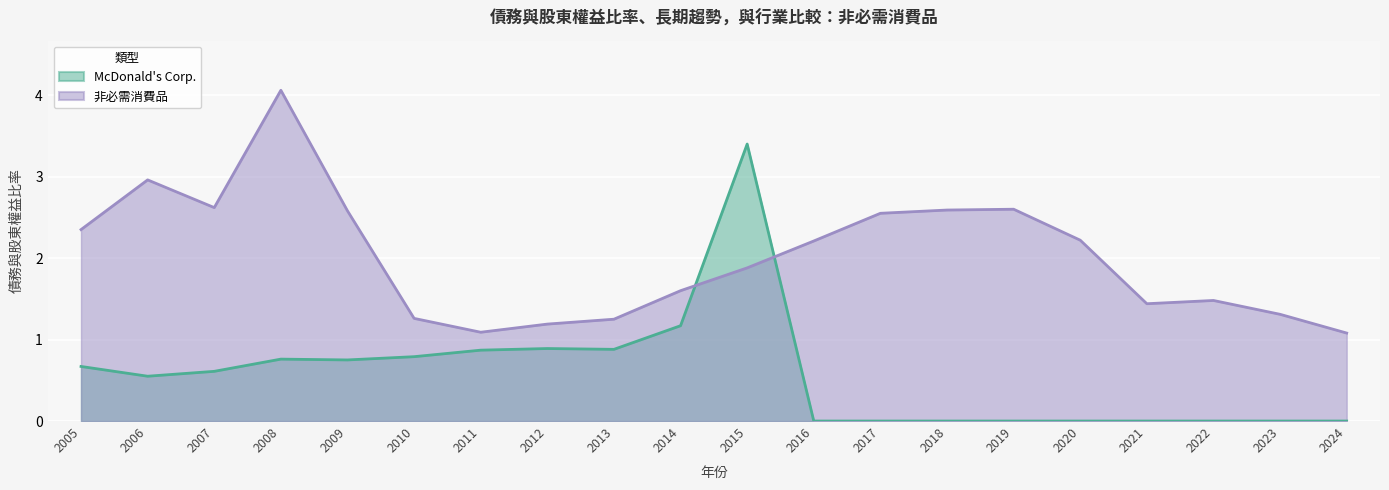

Reading right to left, what are all the values shown in this chart?

McDonald's Corp.: 0.0	0.0	0.0	0.0	0.0	0.0	0.0	0.0	0.0	3.4	1.2	0.9	0.9	0.9	0.8	0.8	0.8	0.6	0.6	0.7
非必需消費品: 1.1	1.3	1.5	1.4	2.2	2.6	2.6	2.5	2.2	1.9	1.6	1.2	1.2	1.1	1.3	2.6	4.1	2.6	3.0	2.4